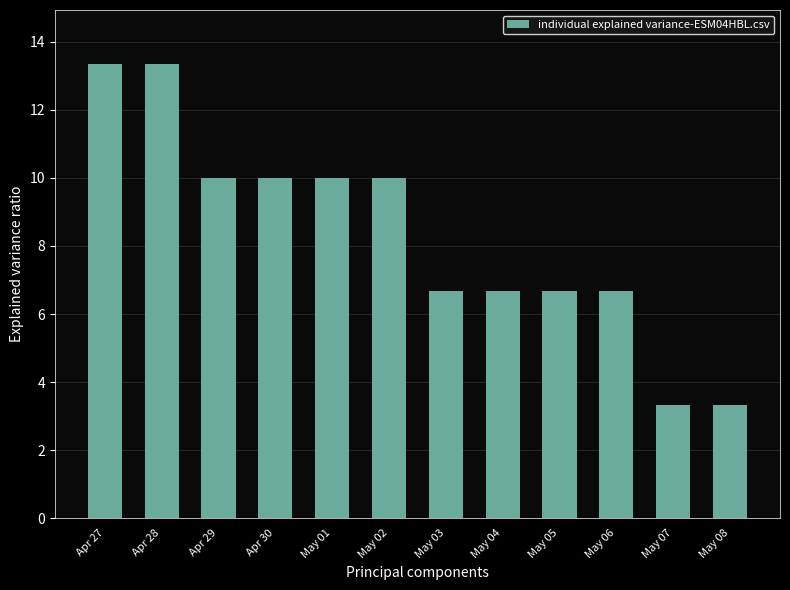

True or false: the data shows 11.9 at May 04.

False